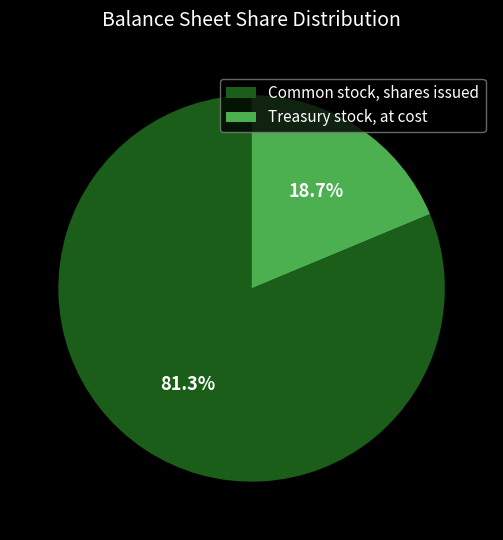

The Common stock, shares issued slice represents 81% of the pie. True or false?

True